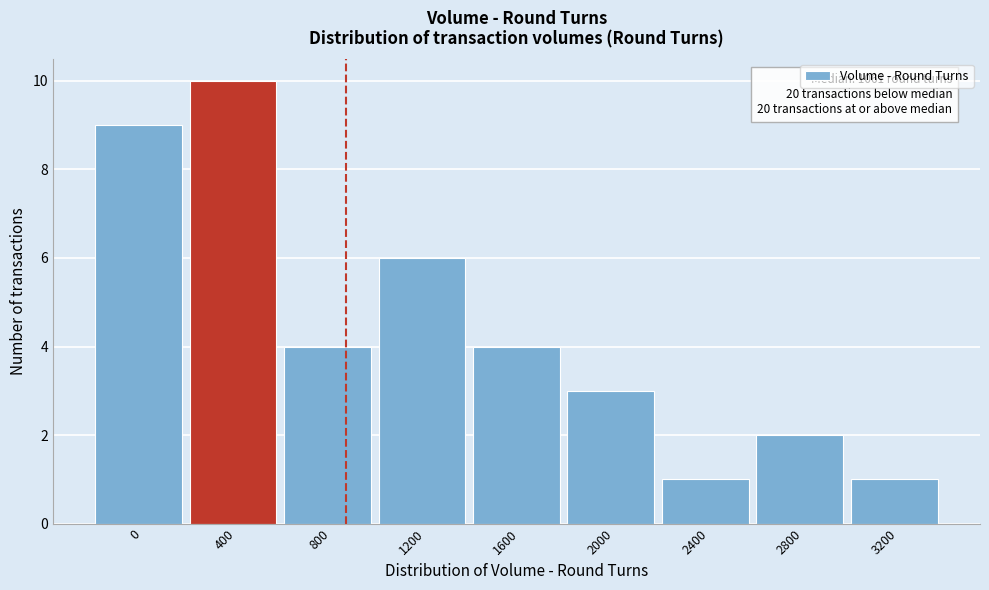

Reading left to right, what are all the values shown in this chart?

9	10	4	6	4	3	1	2	1